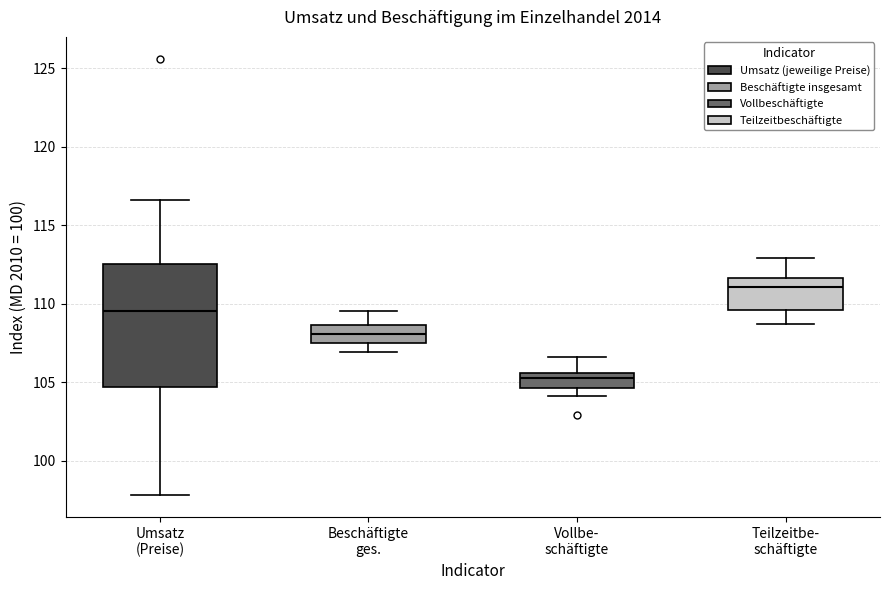

Where does the upper whisker of the box for Beschäftigte ges. end on the y-axis? The values are not printed on the chart, so give them approximately, as read against the axis.

109.5